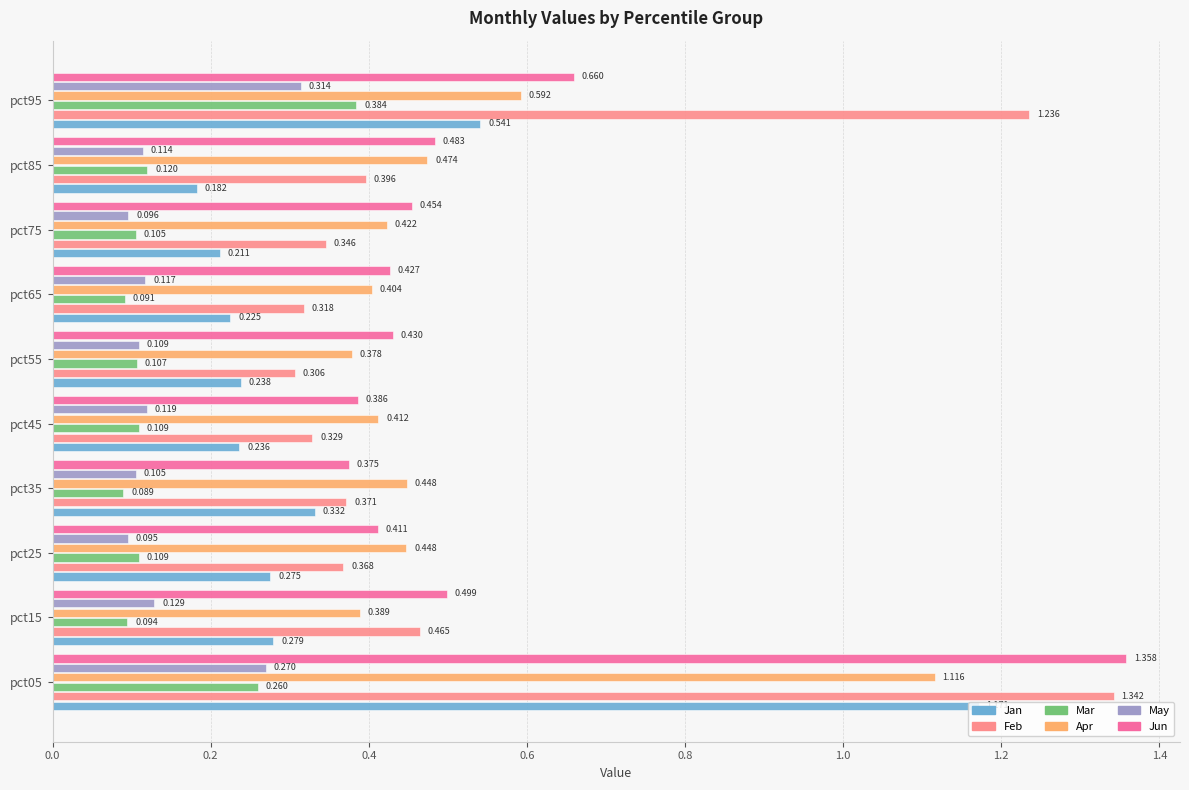

Count the May values in the range 0 to 1.

10